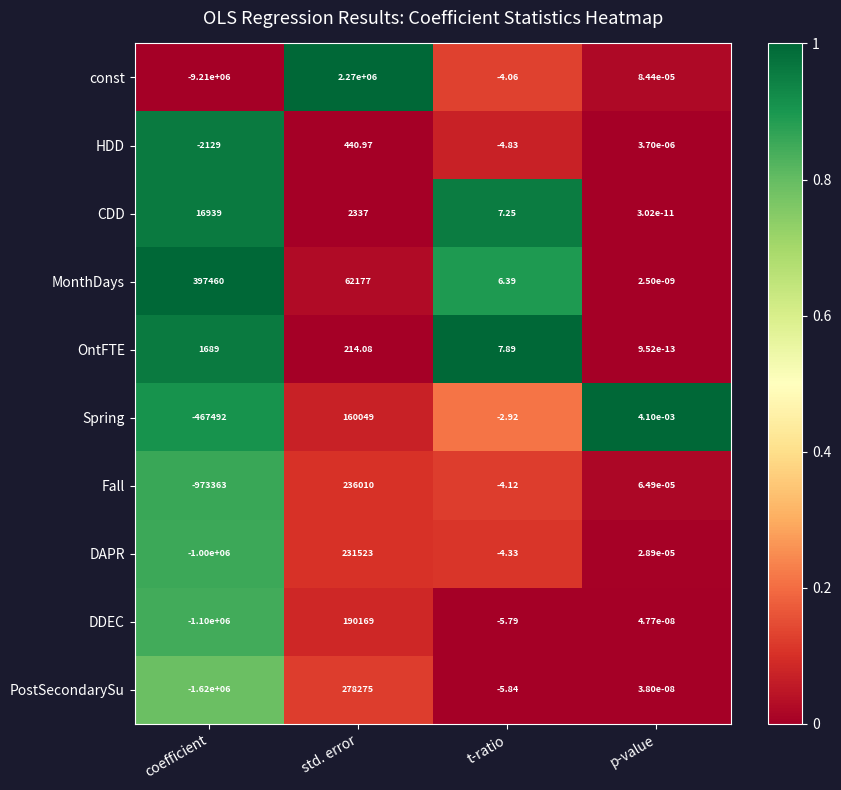

How many data points in DDEC are less than 0?

2